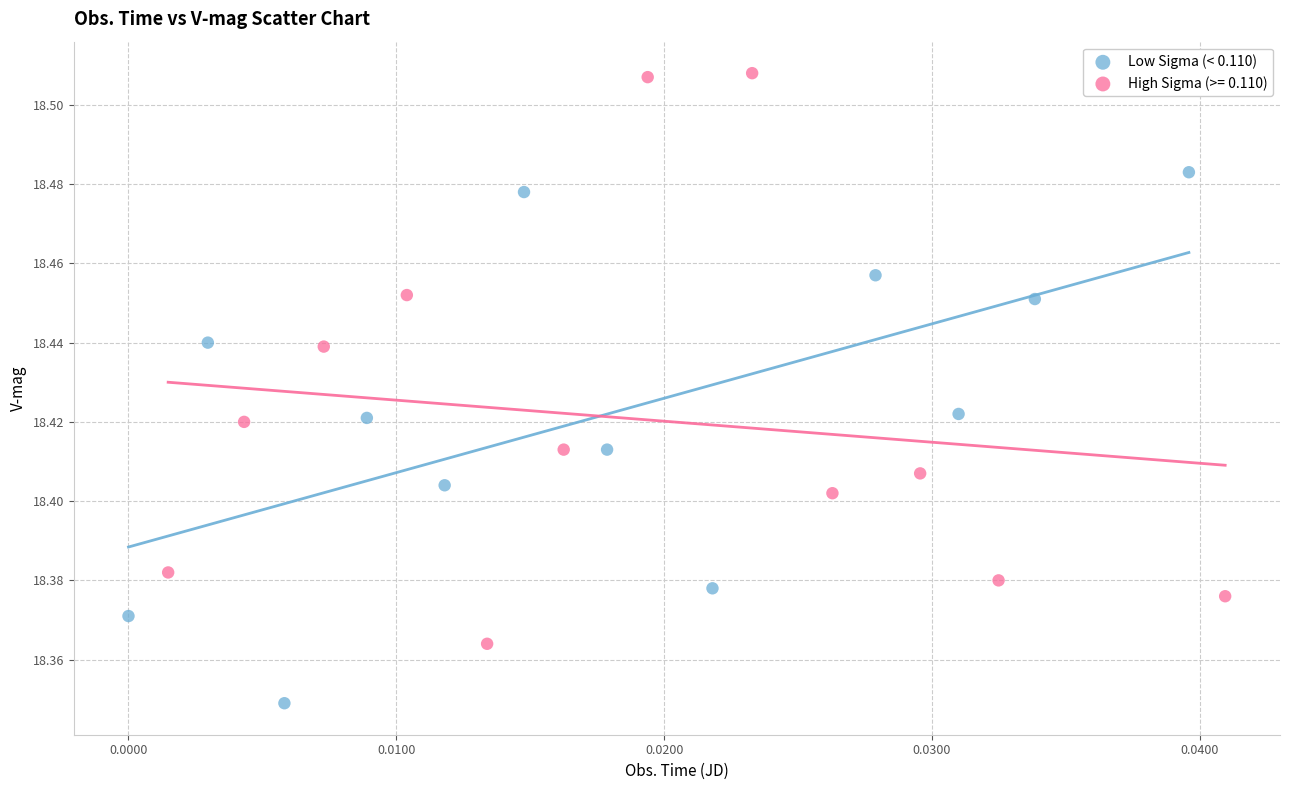

Which series has the largest Y range (max minus min)?

High Sigma (>= 0.110)